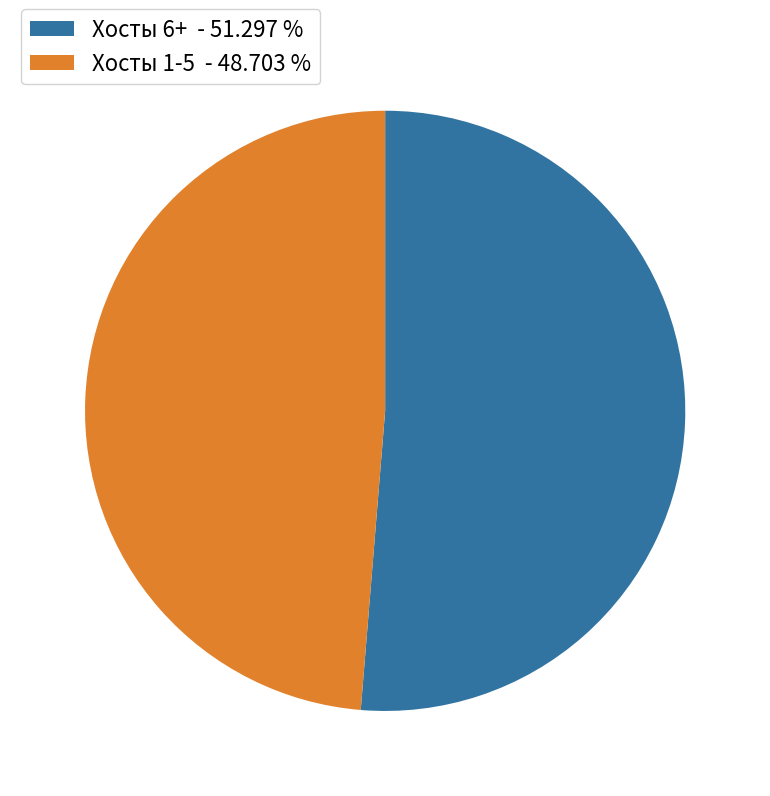

Is there any slice that represents more than half of the pie?

Yes